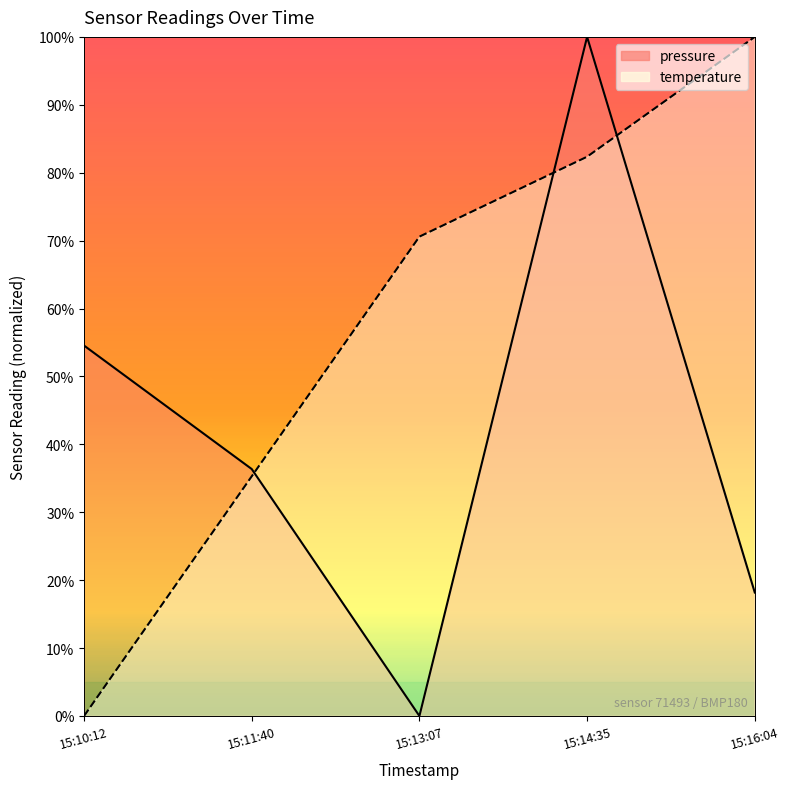

Is it true that temperature equals 82.4 at 15:14:35?

True